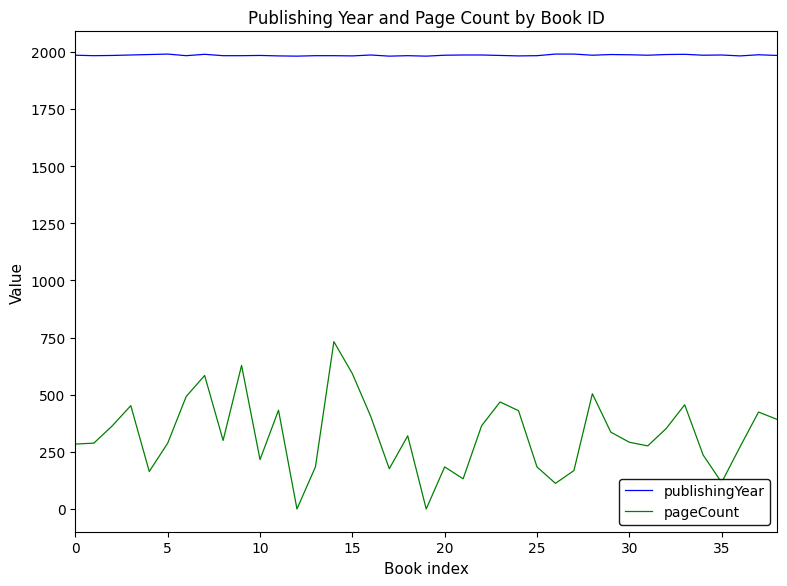

What is the maximum value for pageCount?

732